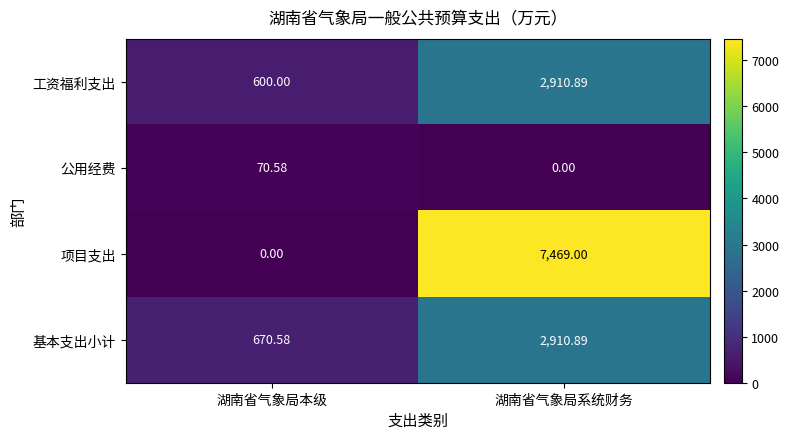

Which series changed the most between 湖南省气象局本级 and 湖南省气象局系统财务?

项目支出